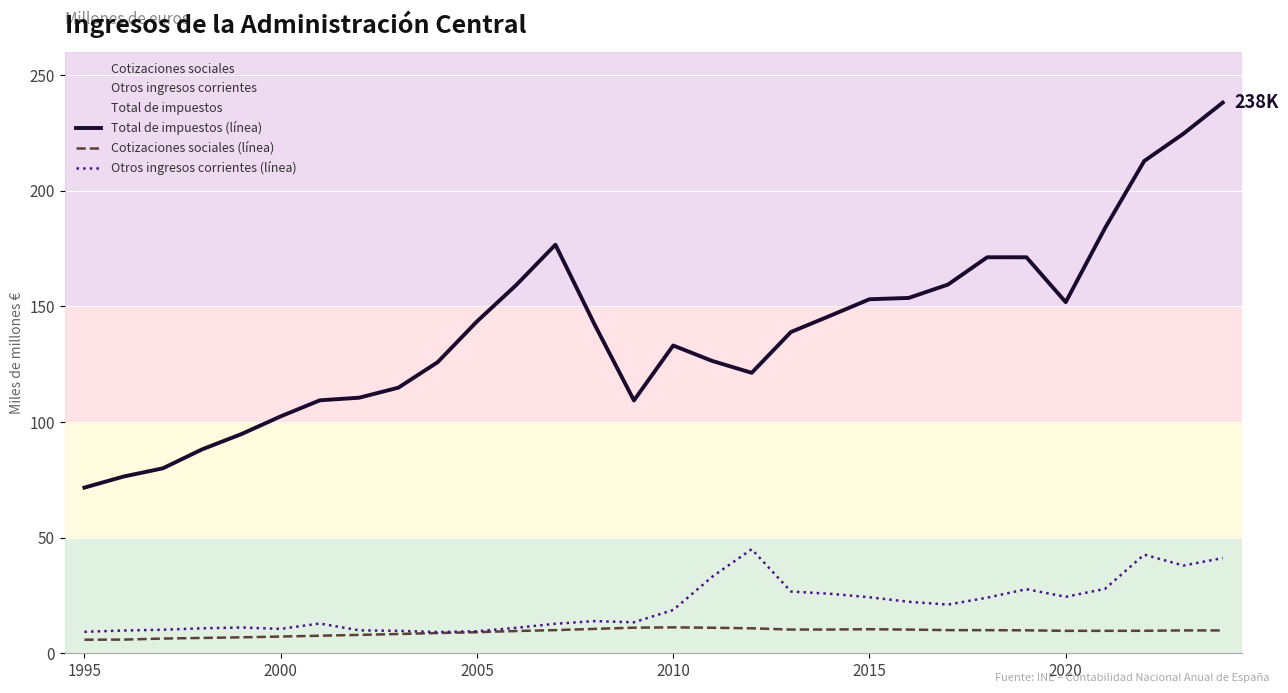

The value of Total de impuestos (línea) at 18 is 138921. True or false?

True